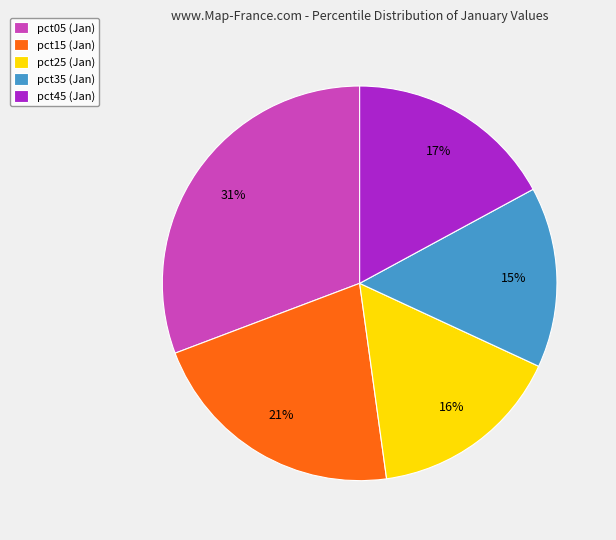

To the nearest percent, what is the difference between the pct15 (Jan) and pct45 (Jan) slice percentages?

4%